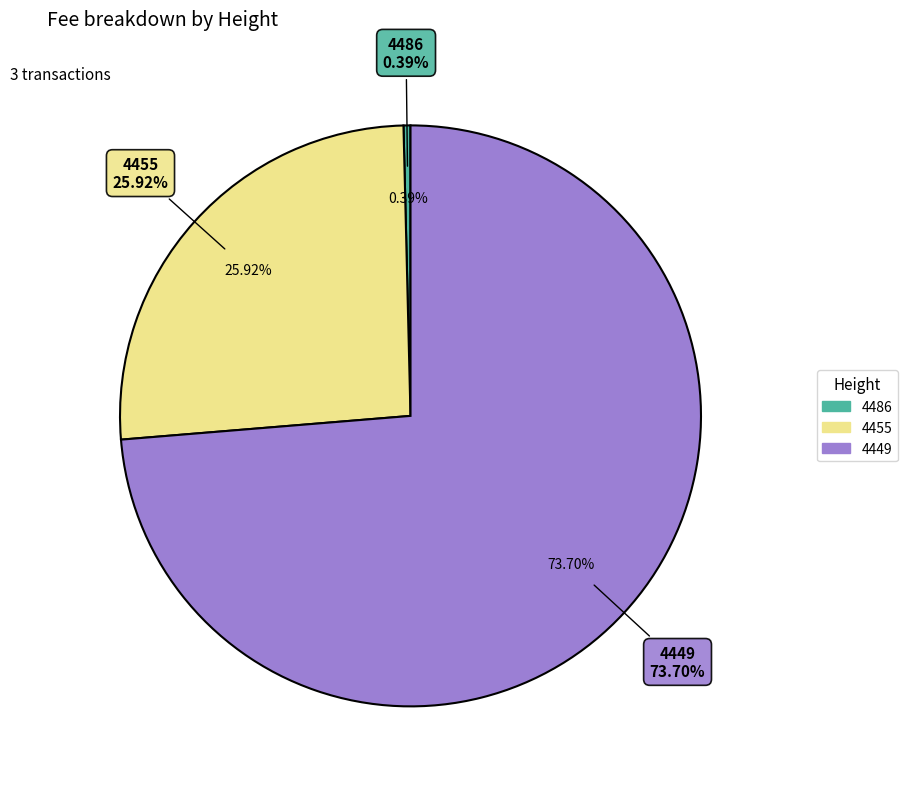

Is it true that 4449 is 85% of the pie?

False